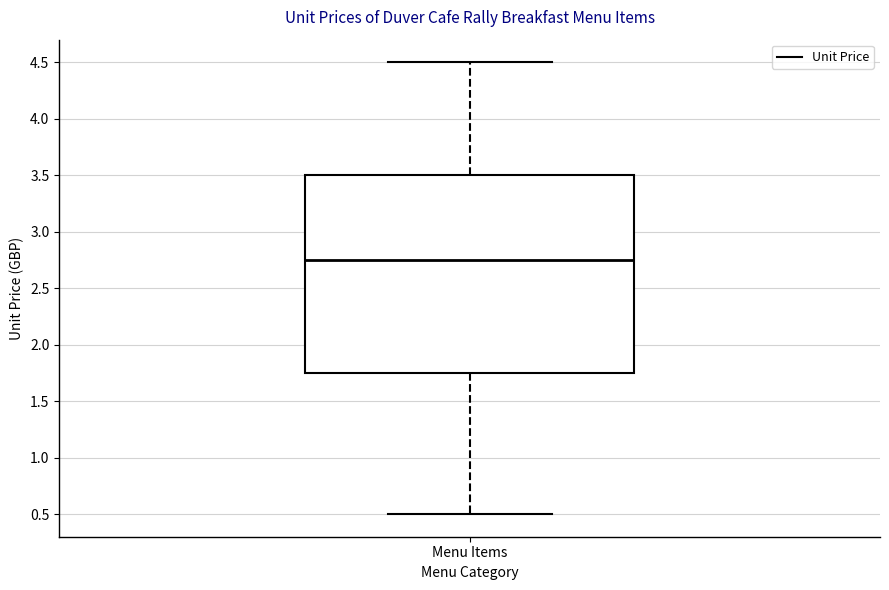

Where is the lower edge of the box for Menu Items on the y-axis? The values are not printed on the chart, so give them approximately, as read against the axis.

1.75